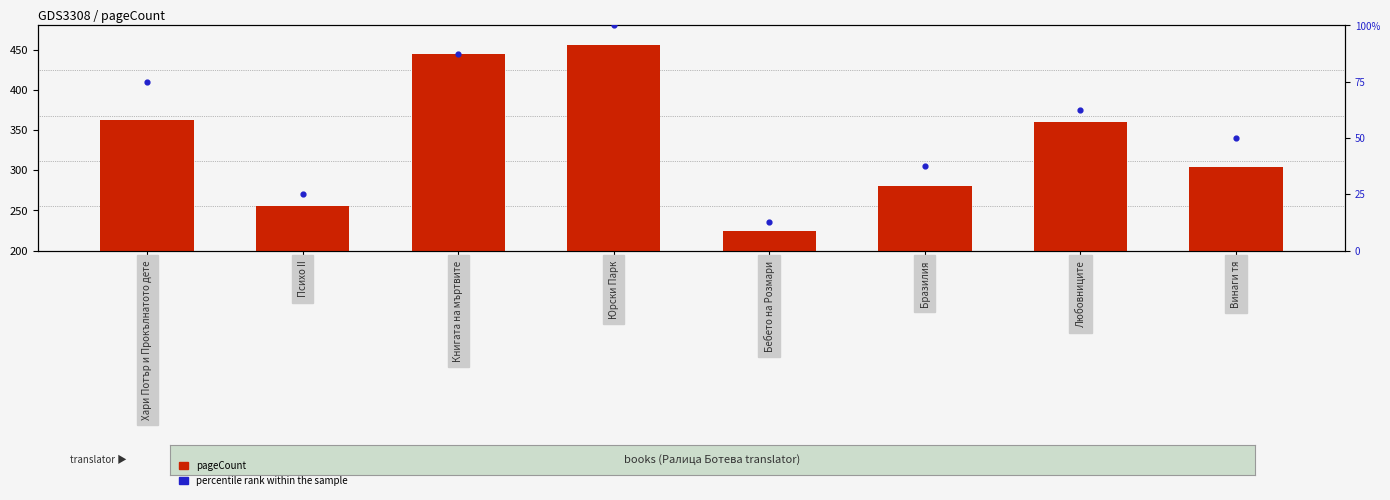

Which series reaches the maximum Y coordinate?

pageCount